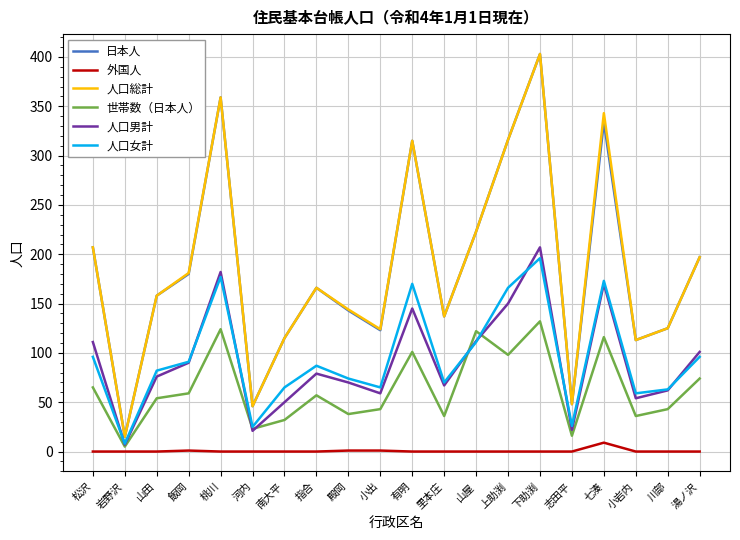

At how many categories does at least one series exceed 374?

1